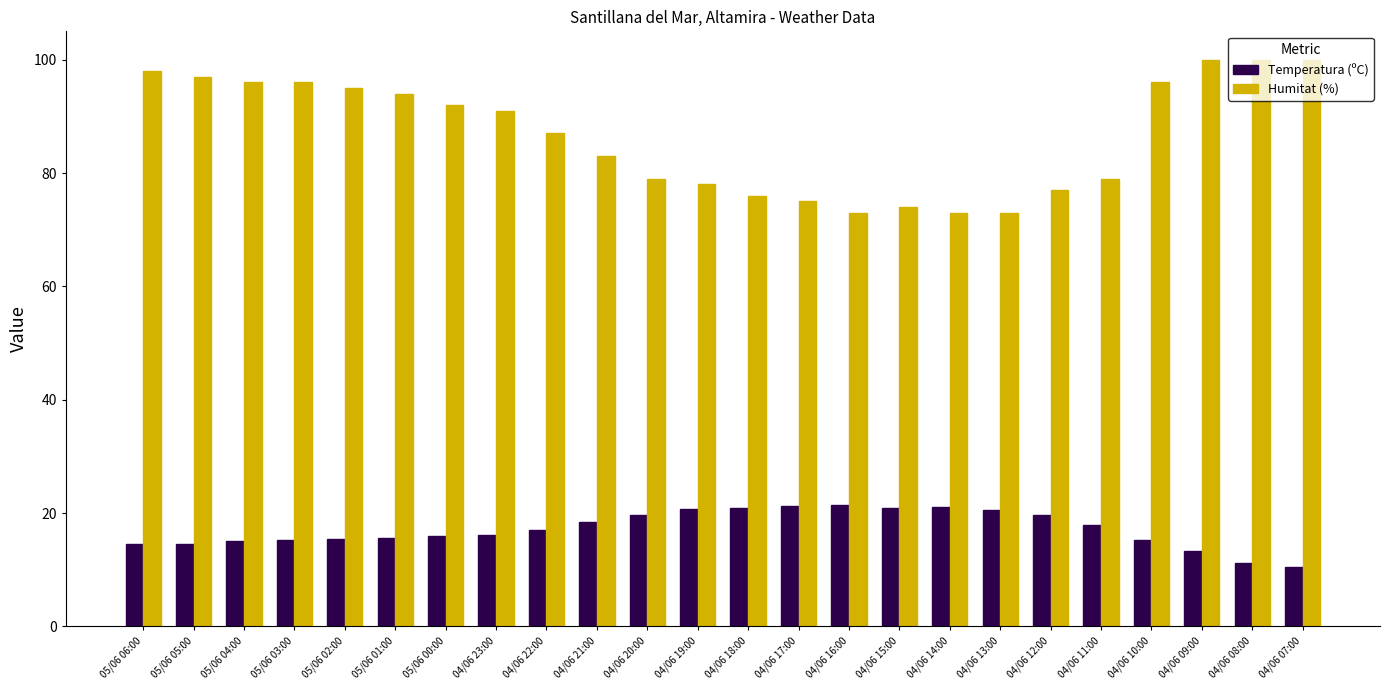

What is the spread (max minus min) of values at 04/06 21:00?

64.6